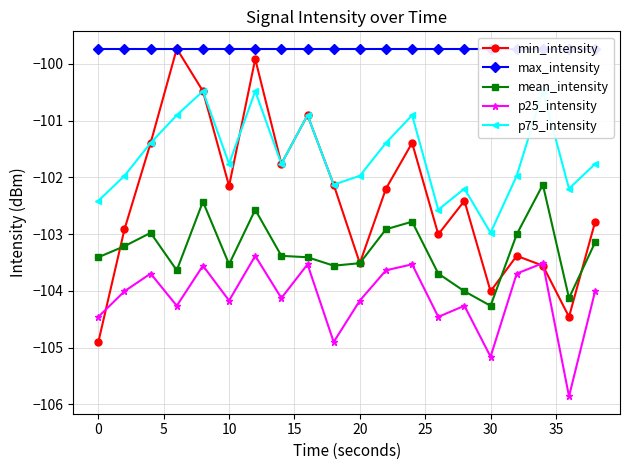

Which series has the largest total across all categories?

max_intensity